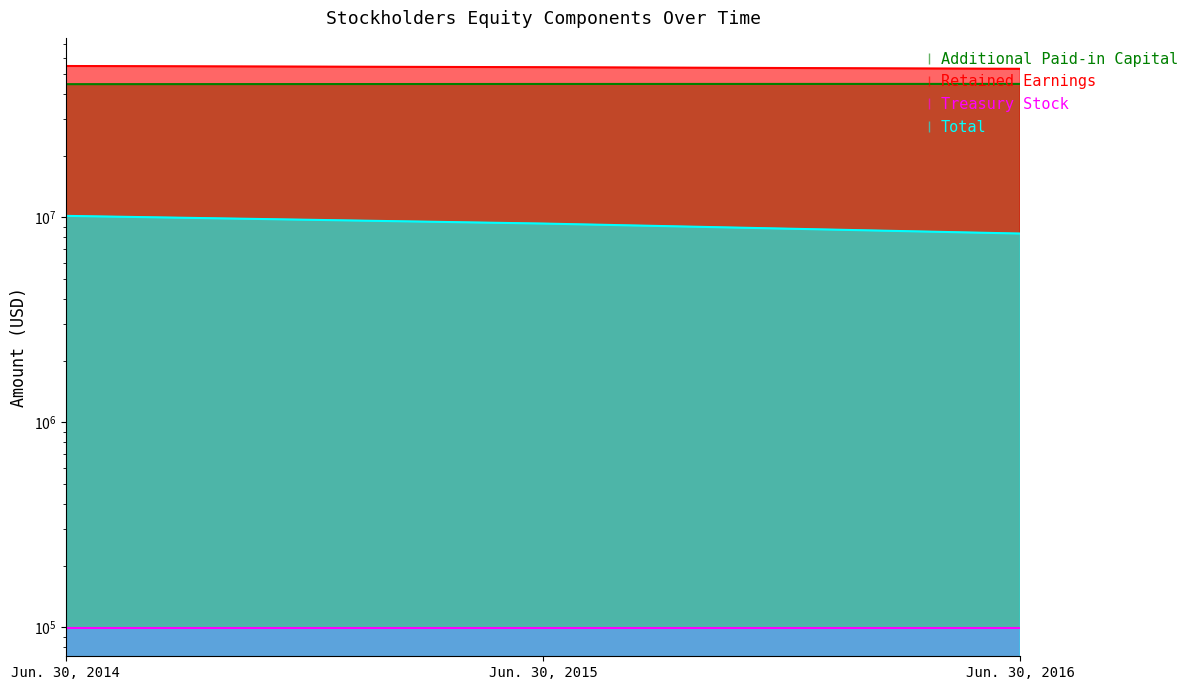

Rank the categories by Additional Paid-in Capital value from lowest to highest.

Jun. 30, 2014, Jun. 30, 2015, Jun. 30, 2016